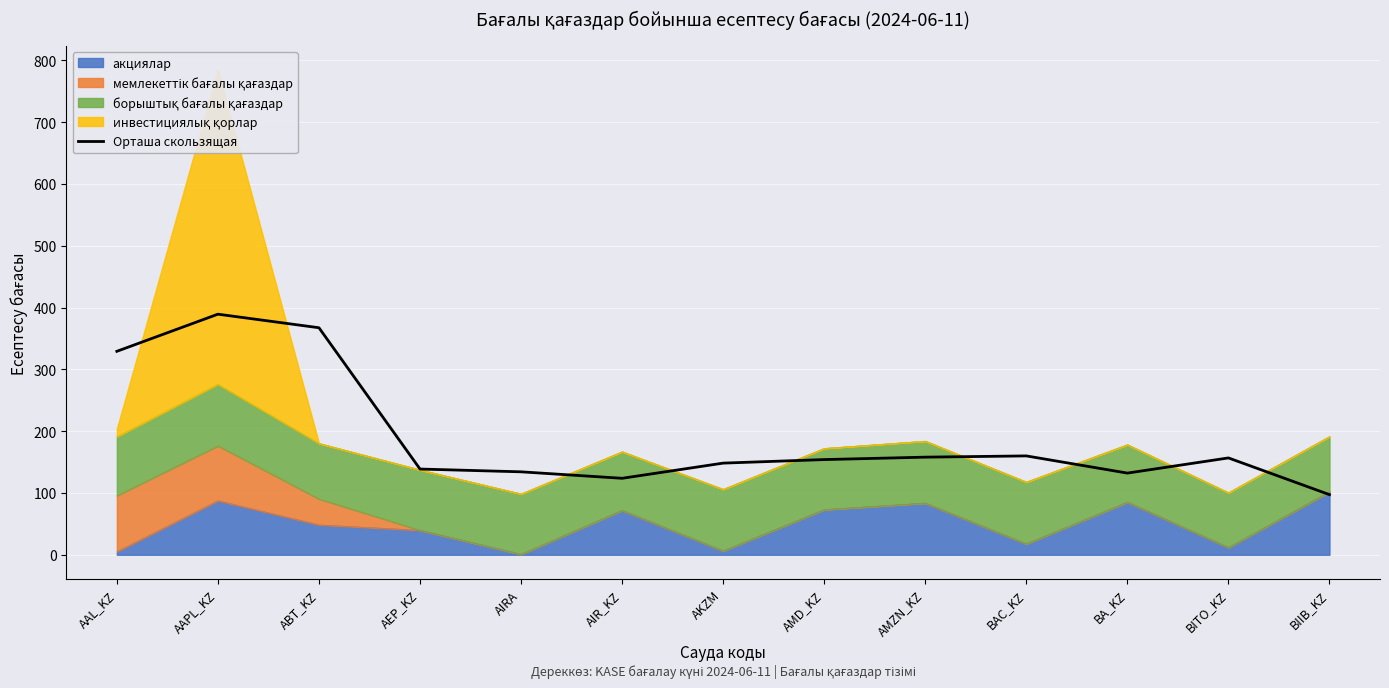

The chart shows a value of 136.7 at AAL_KZ. True or false?

False